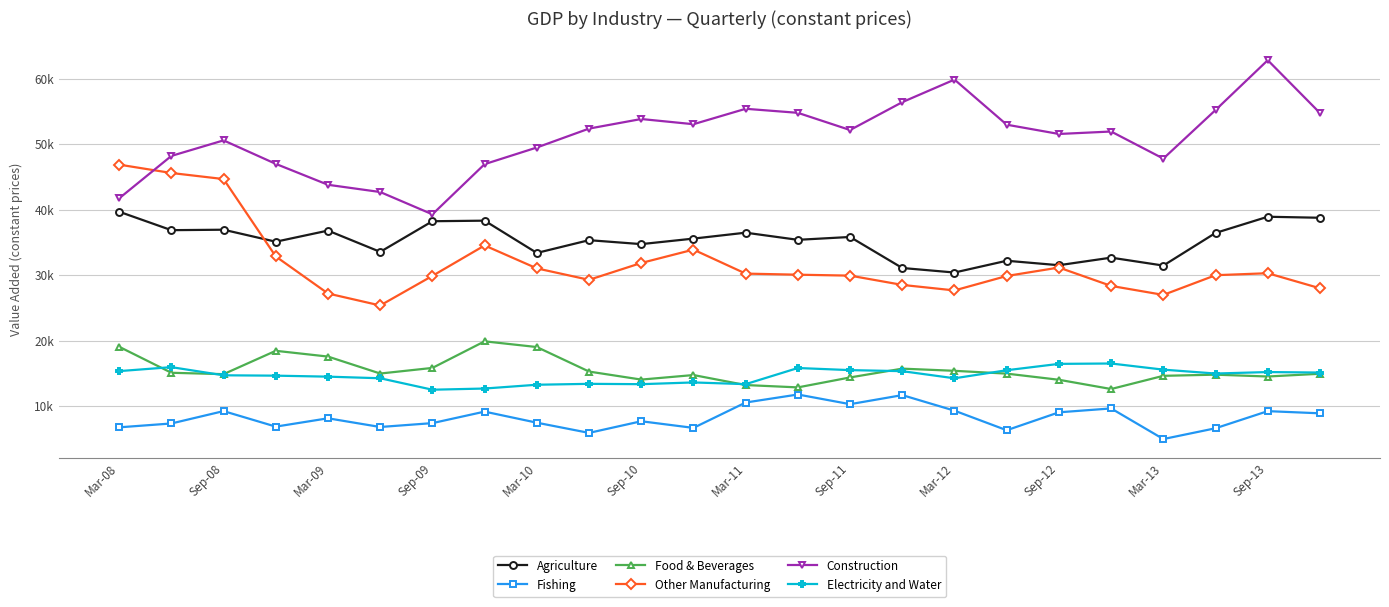

True or false: Fishing has more than 0 interior local peaks.

True